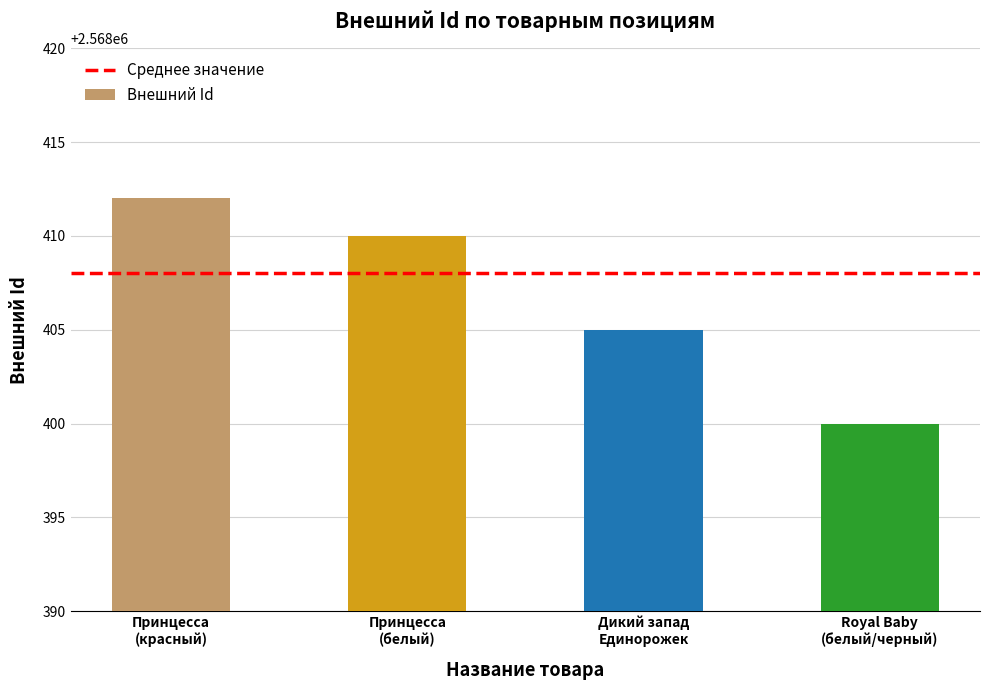

Rank the categories by value from highest to lowest.

Принцесса
(красный), Принцесса
(белый), Дикий запад
Единорожек, Royal Baby
(белый/черный)